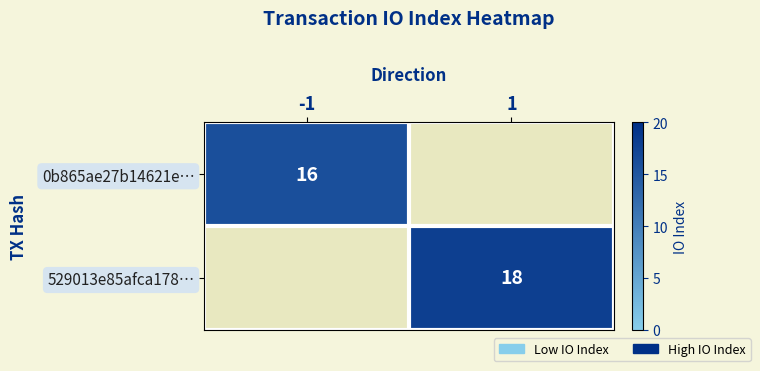

Count the number of data series in this chart.

2